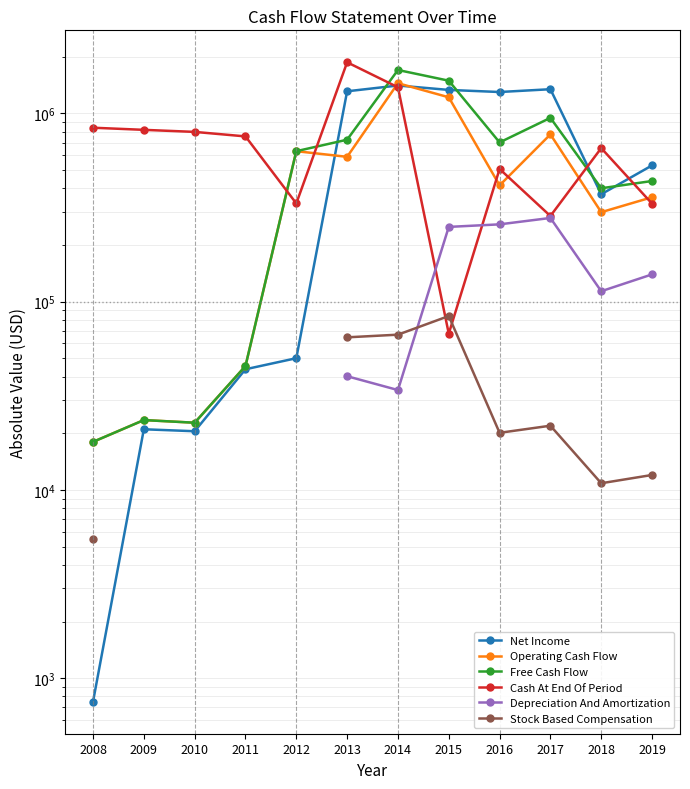

Which series has the largest total across all categories?

Cash At End Of Period